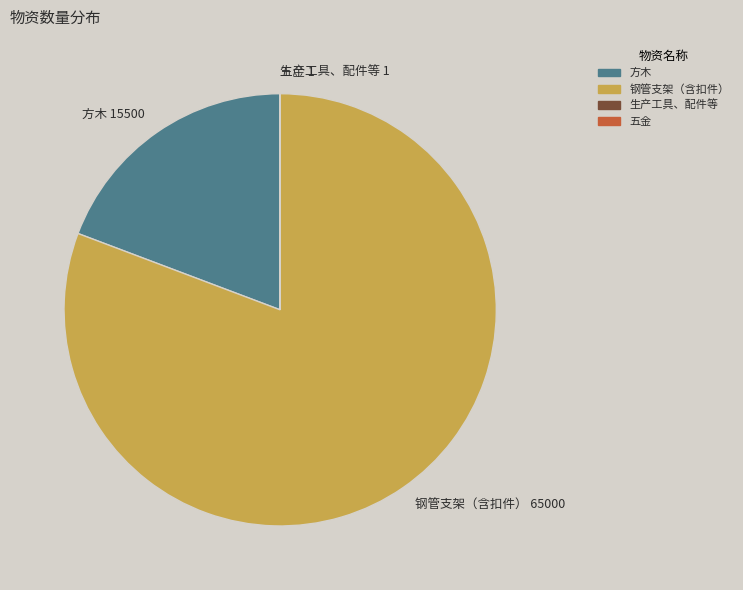

Which category has the biggest portion of the pie?

钢管支架（含扣件）